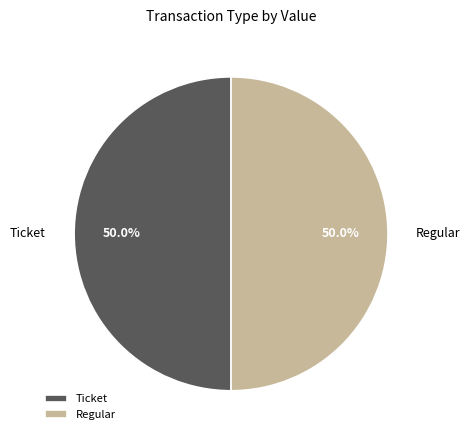

What percentage is the Regular slice, to the nearest percent?

50%